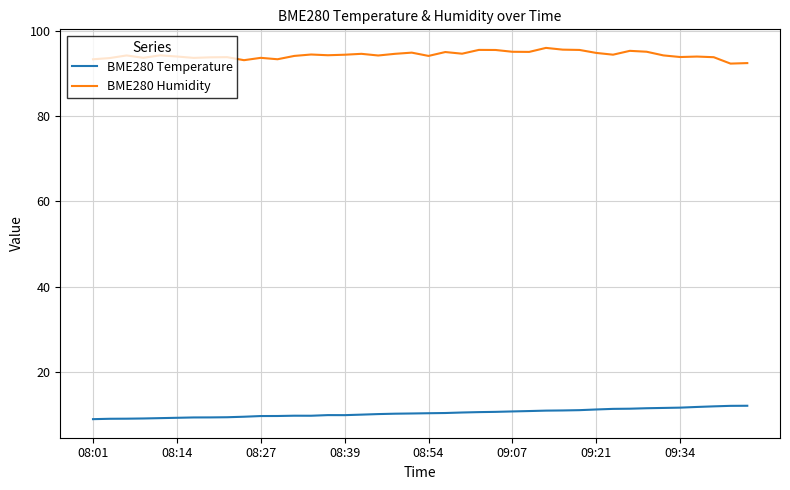

True or false: BME280 Temperature and BME280 Humidity cross at least once.

False